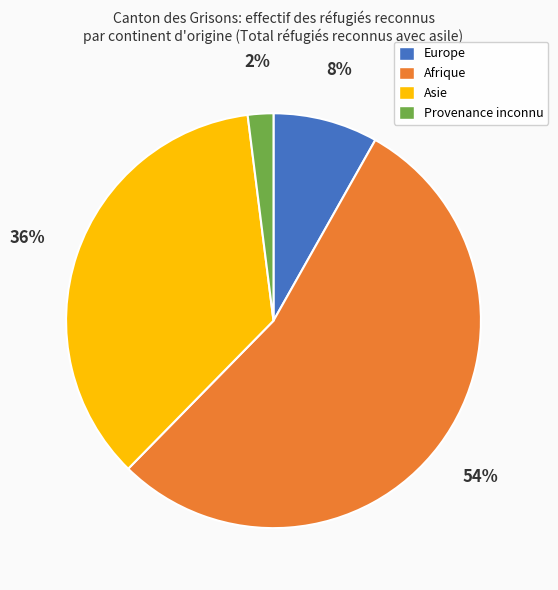

To the nearest percent, what is the difference between the largest and smallest slice percentages?

52%